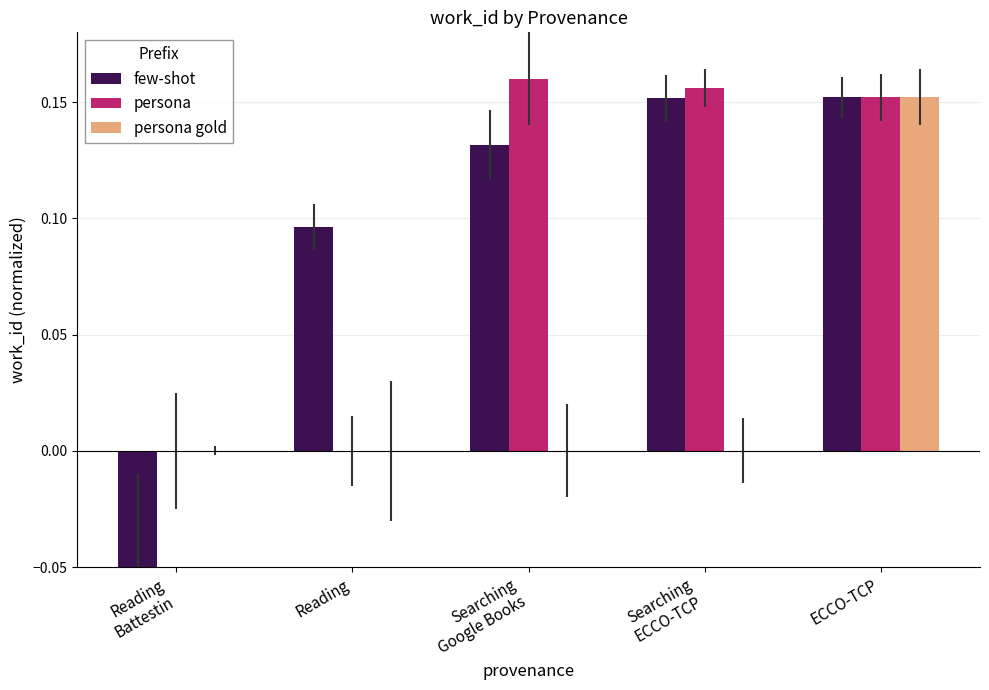

The few-shot series shows 0.1 at ECCO-TCP. True or false?

False